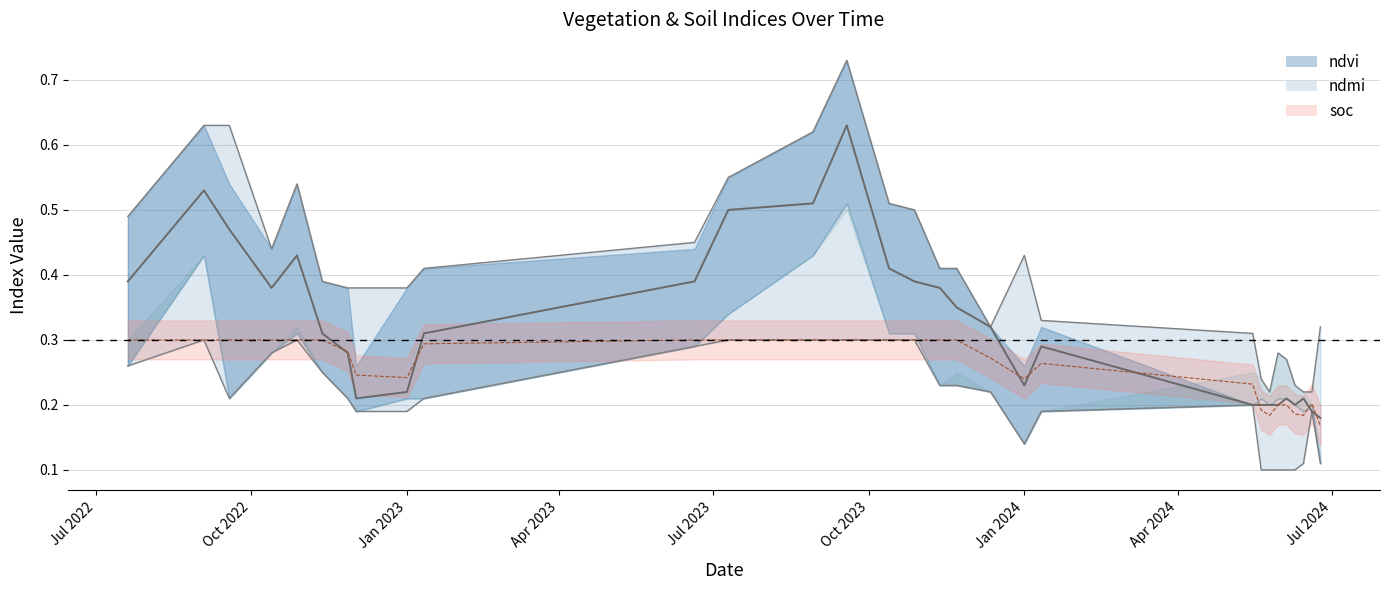

Count the number of categories in the chart.

30